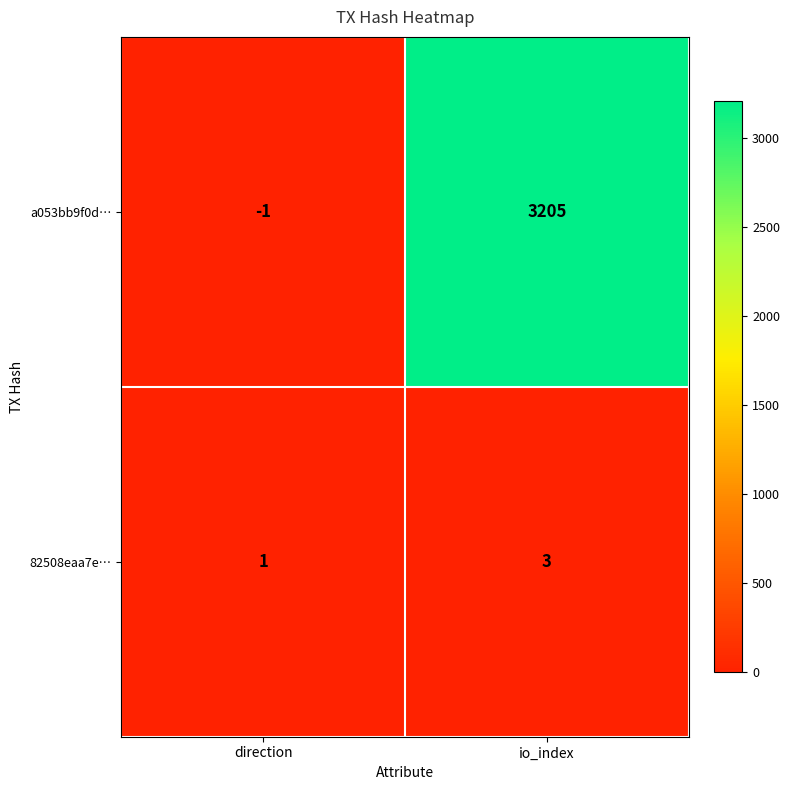

Which category has the highest value across all series?

io_index